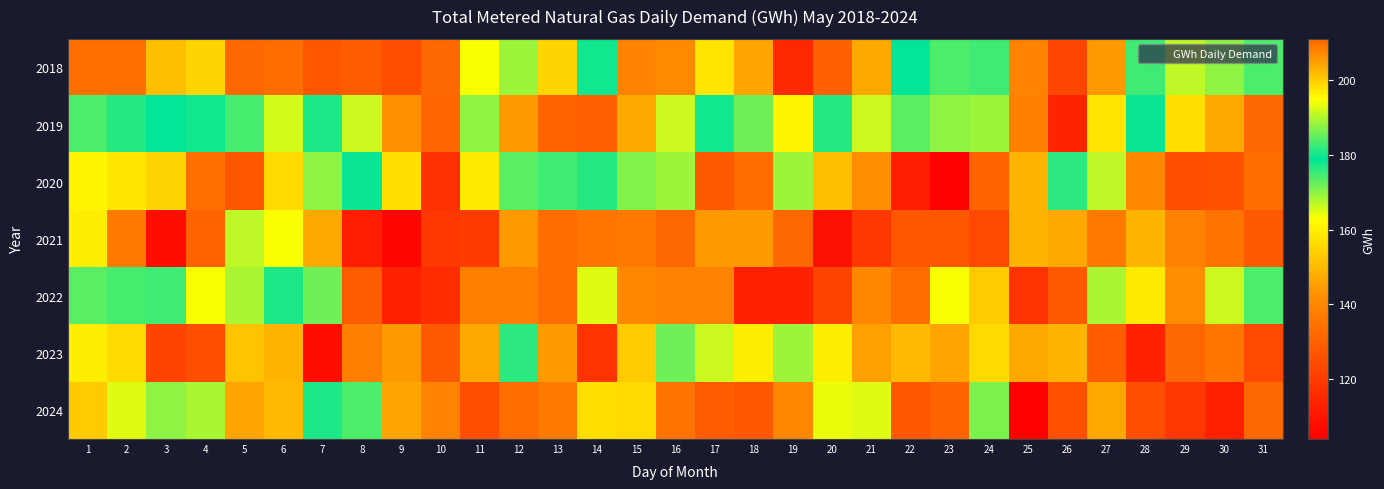

What is the smallest value displayed?

104